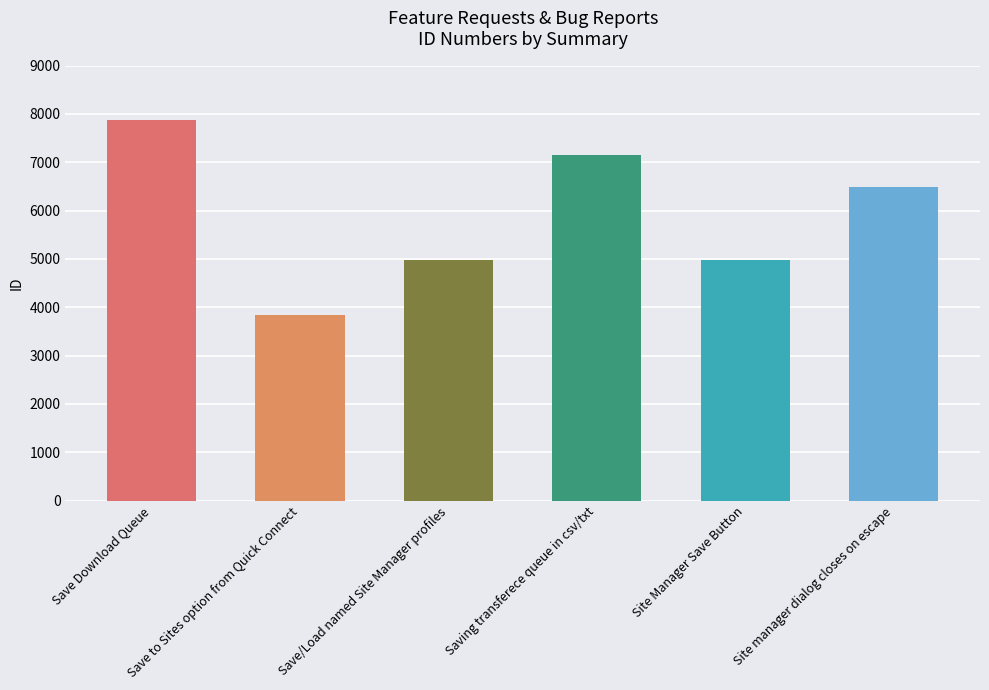

List the labels in order of value, smallest first.

Save to Sites option from Quick Connect, Site Manager Save Button, Save/Load named Site Manager profiles, Site manager dialog closes on escape, Saving transferece queue in csv/txt, Save Download Queue